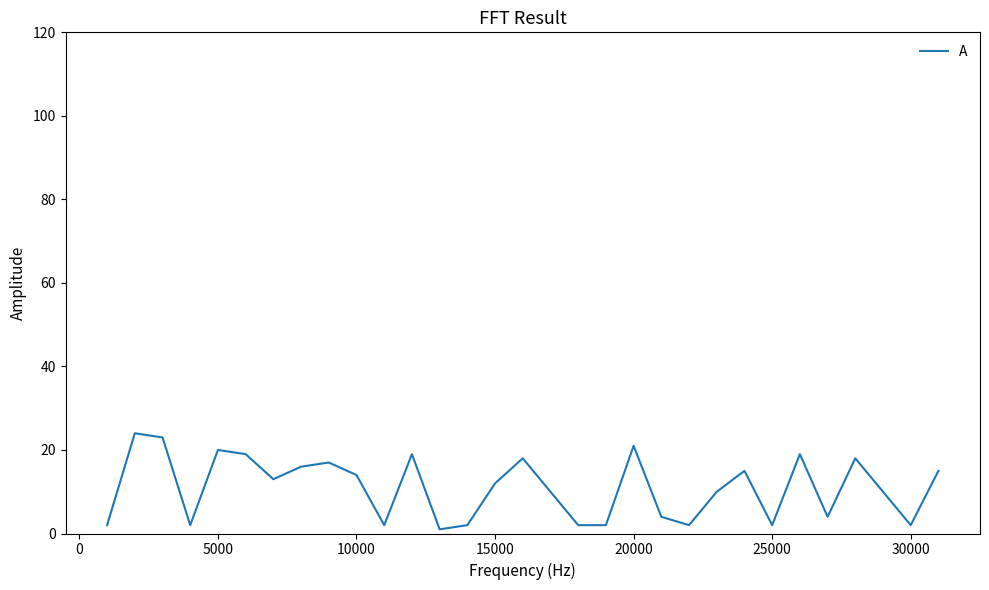

What is the greatest value displayed?

24